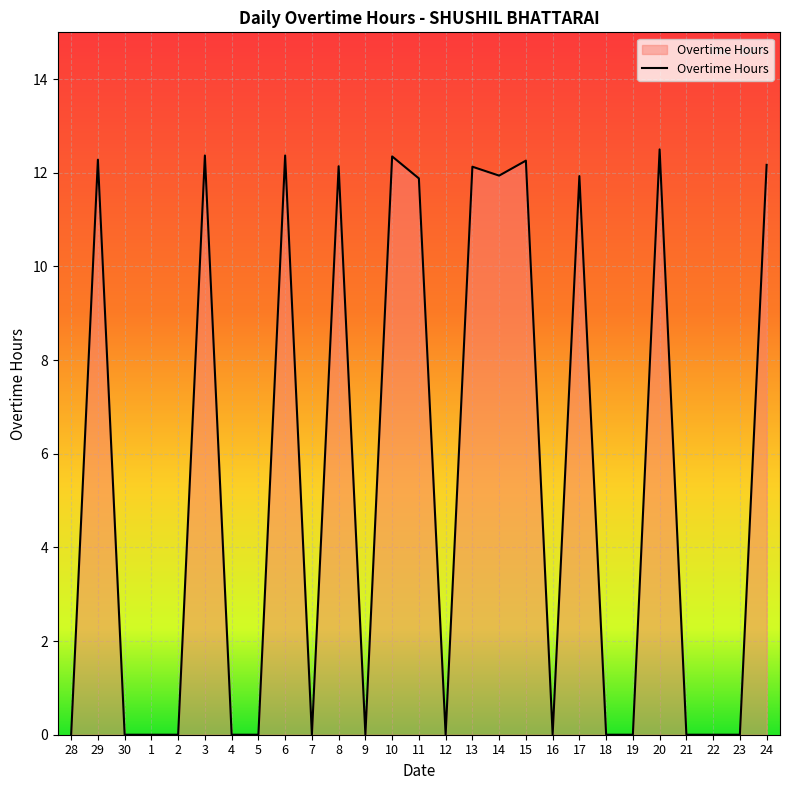

What is the change in value from 7 to 24?

+12.2